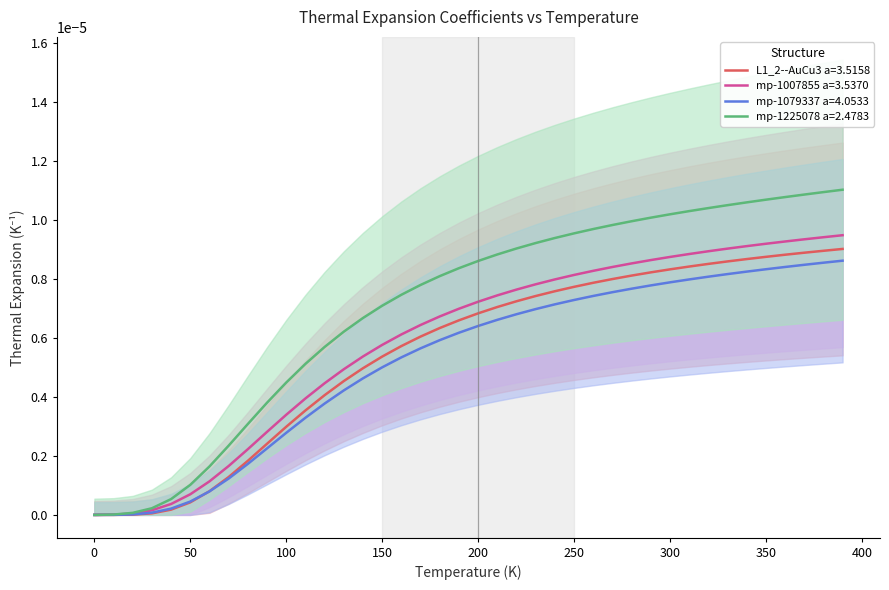

Which series has the largest range (max minus min)?

mp-1225078 a=2.4783